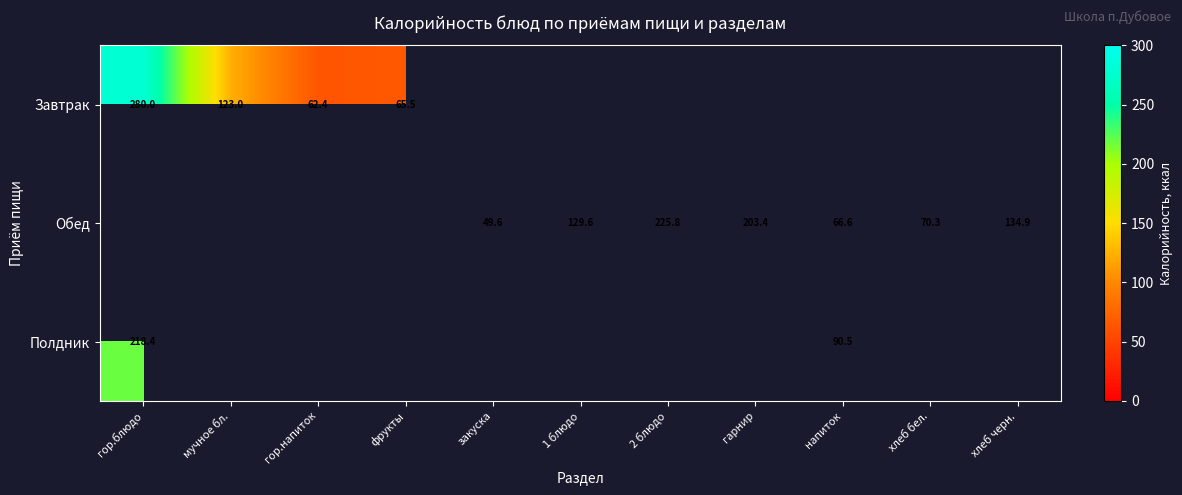

Which category has the lowest value in the Полдник series?

напиток